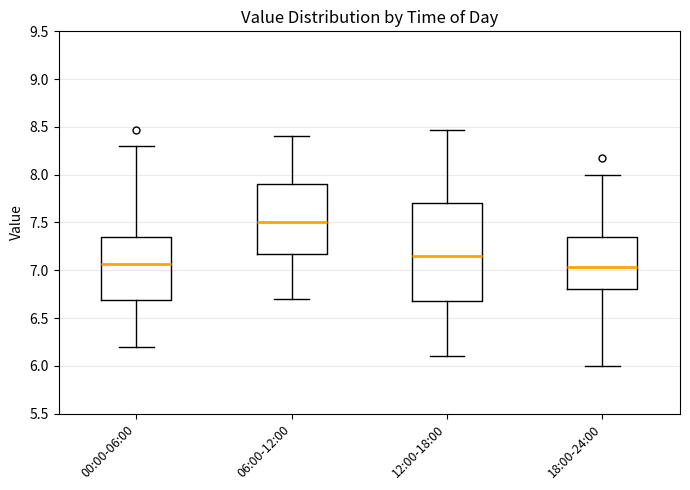

Reading left to right, read every box against the y-axis: the position of its median line, the range the box covers, and the ends of its whiskers. The values are not printed on the chart, so give them approximately, as read against the axis.

00:00-06:00: median 7.05, box 6.70 to 7.35, whiskers 6.20 to 8.30
06:00-12:00: median 7.50, box 7.20 to 7.90, whiskers 6.70 to 8.40
12:00-18:00: median 7.15, box 6.70 to 7.70, whiskers 6.10 to 8.45
18:00-24:00: median 7.05, box 6.80 to 7.35, whiskers 6.00 to 8.00